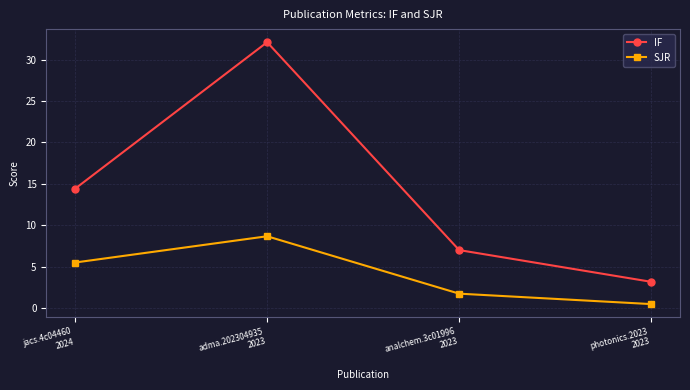

List the series in order of their peak value, highest first.

IF, SJR